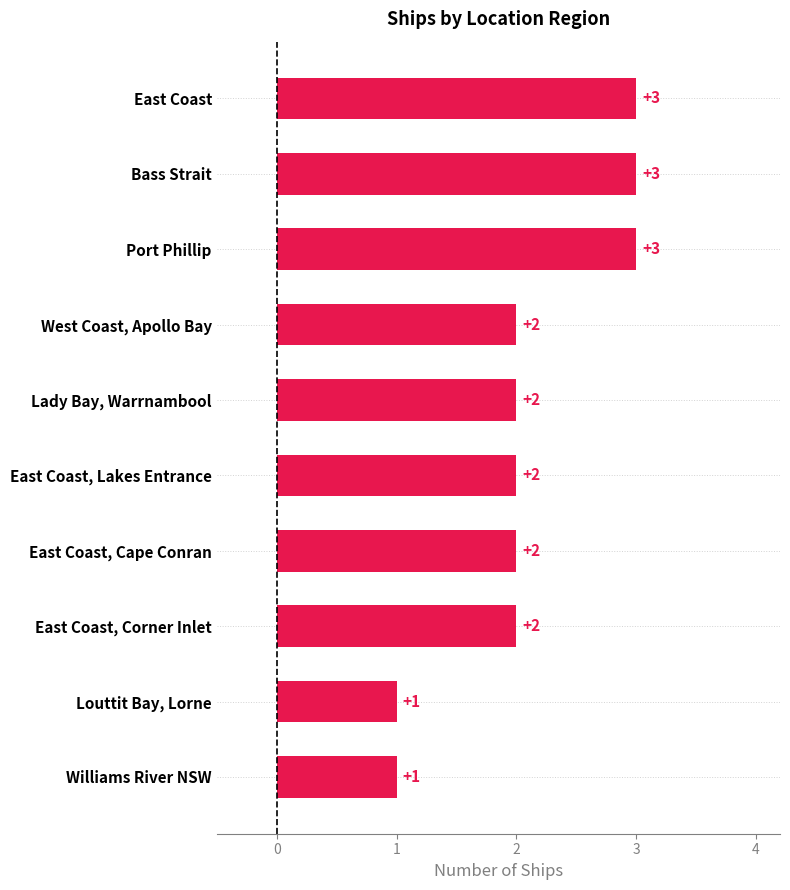

Is it true that the value at Bass Strait is 5?

False